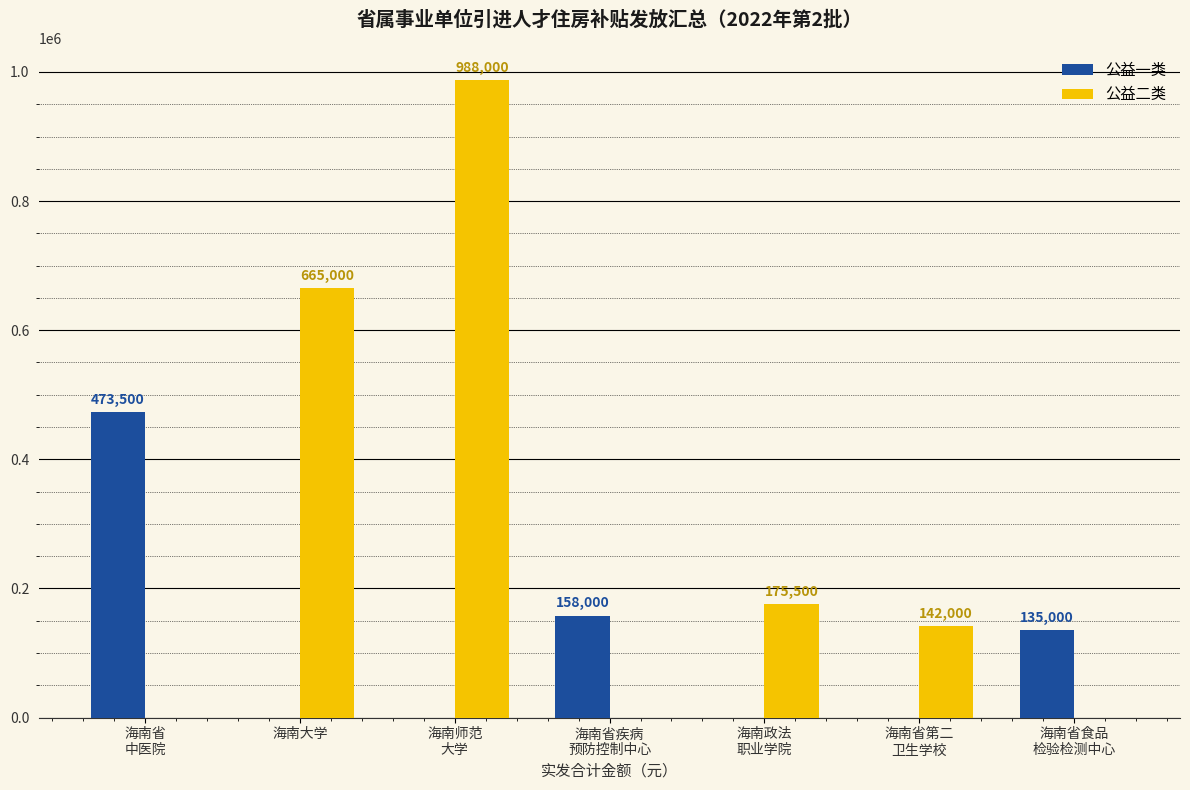

Where does the 公益二类 series first go above 142000?

海南大学